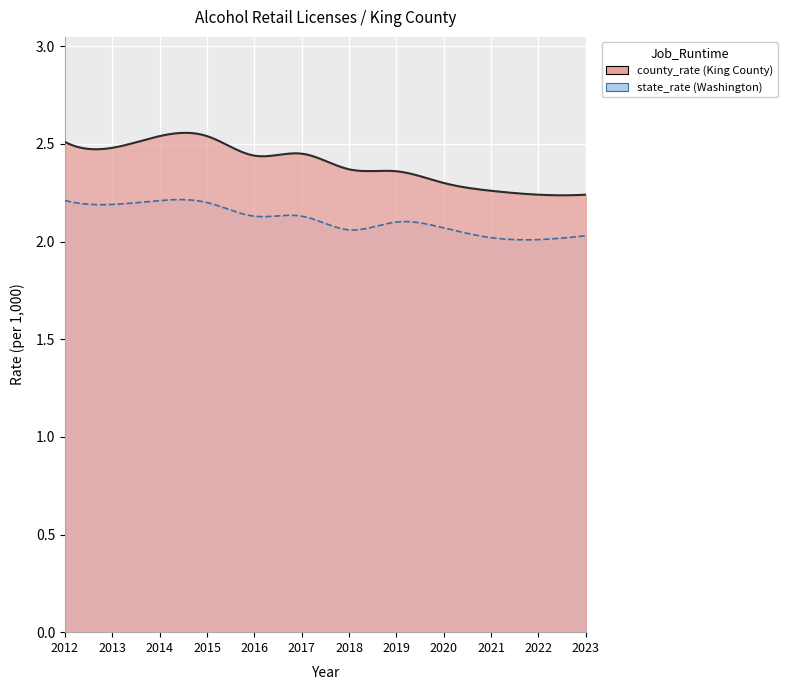

What is the maximum value shown in the chart?

2.5